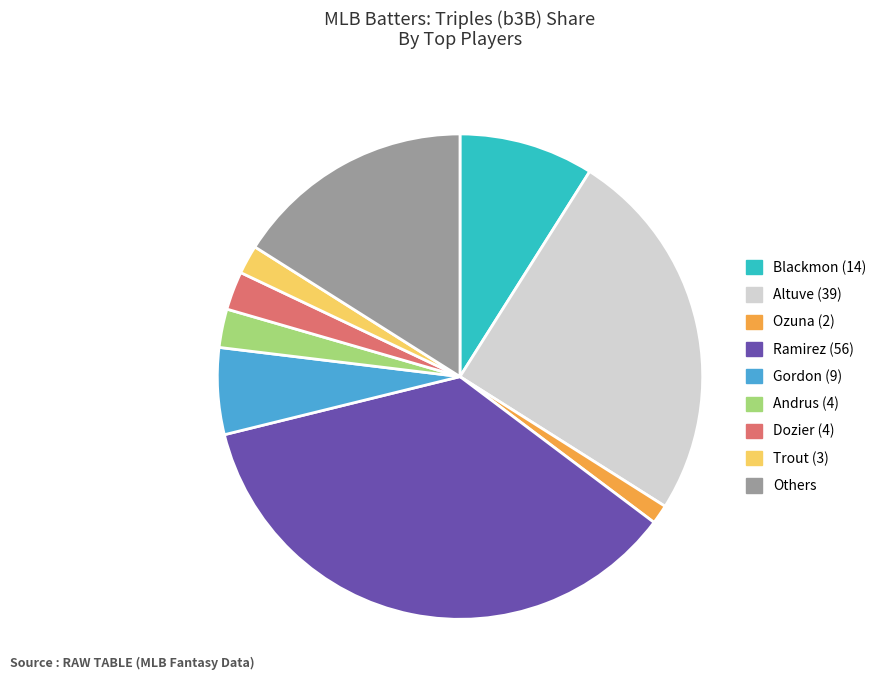

Is Gordon (9) the majority of the pie?

No